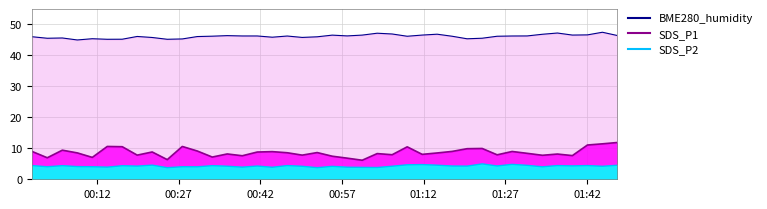

Does the chart have visible grid lines?

Yes